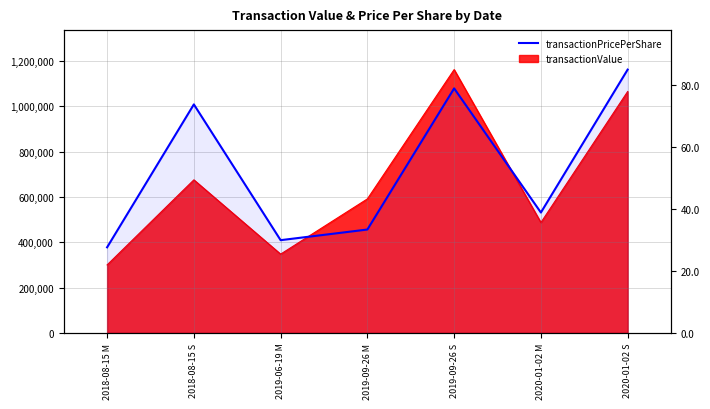

Reading left to right, extract all data points from this chart.

27.6	73.8	30.0	33.4	79.0	38.9	85.1